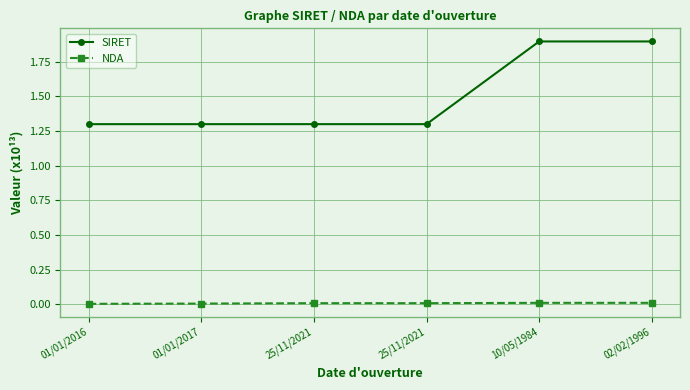

How many categories are shown in the chart?

6